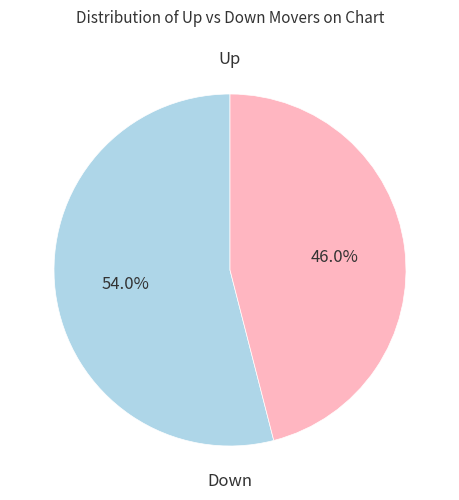

Does any single category account for the majority?

Yes